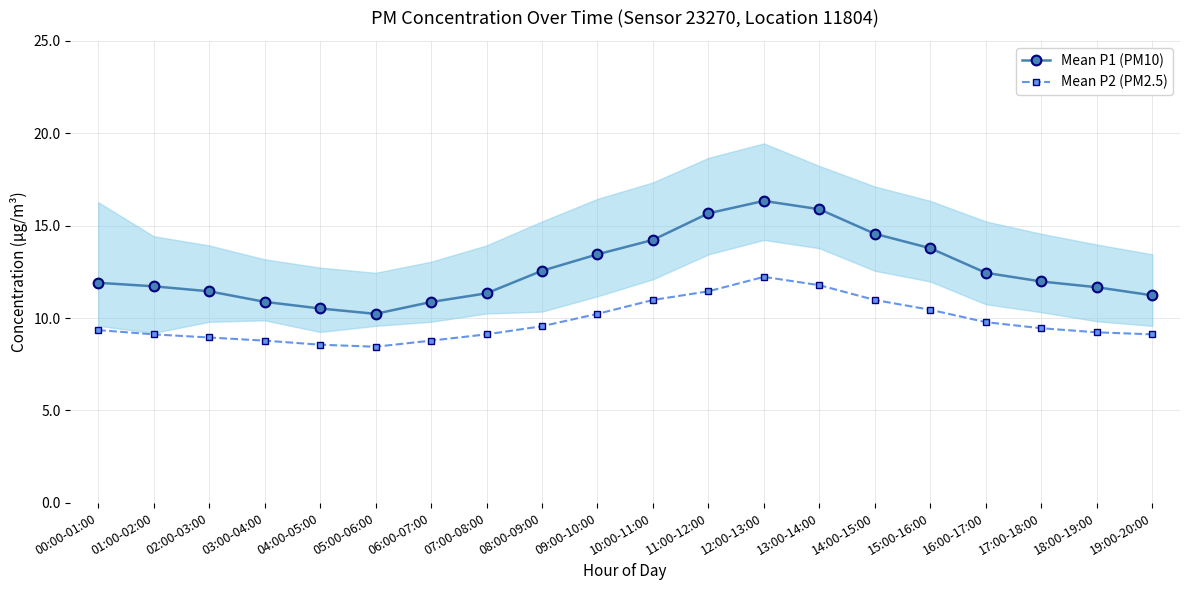

What is the difference between the second highest and second lowest values in the Mean P1 (PM10) series?

5.4